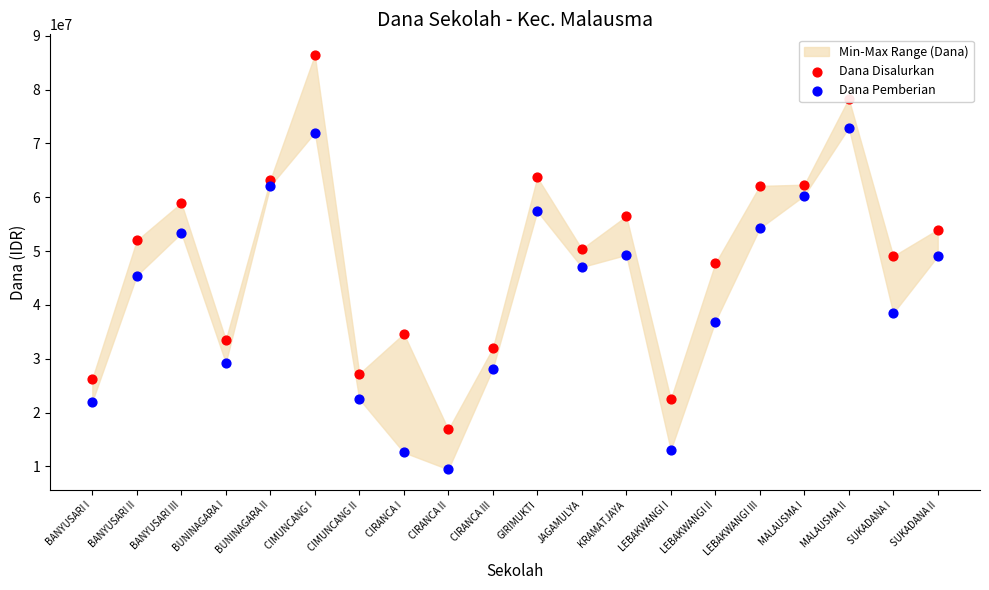

Which series reaches the minimum Y coordinate?

Dana Pemberian